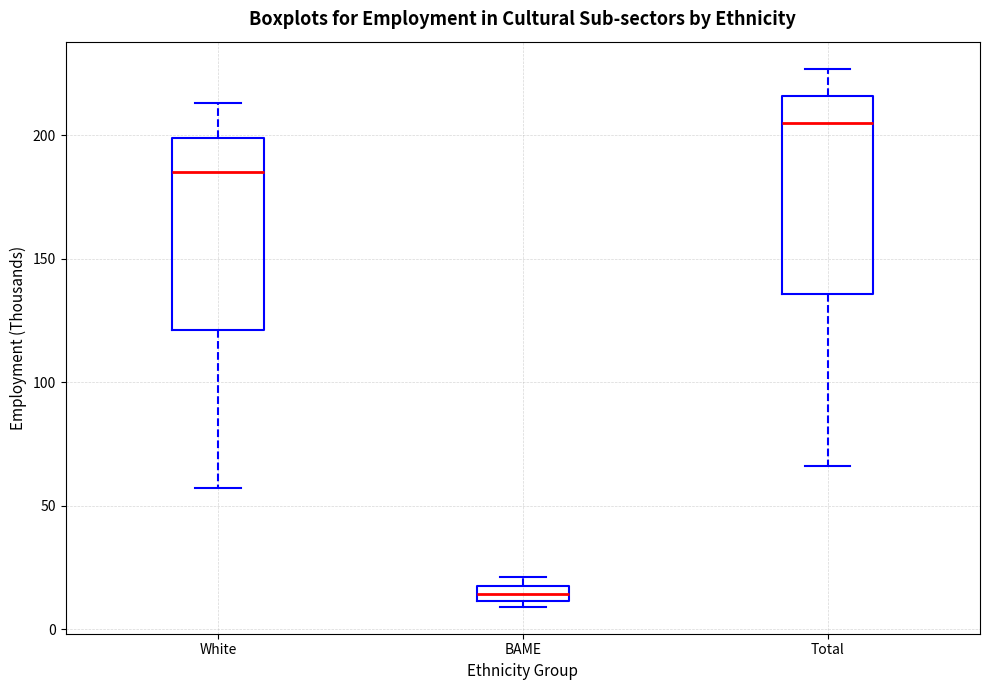

Where is the lower edge of the box for White on the y-axis? The values are not printed on the chart, so give them approximately, as read against the axis.

120